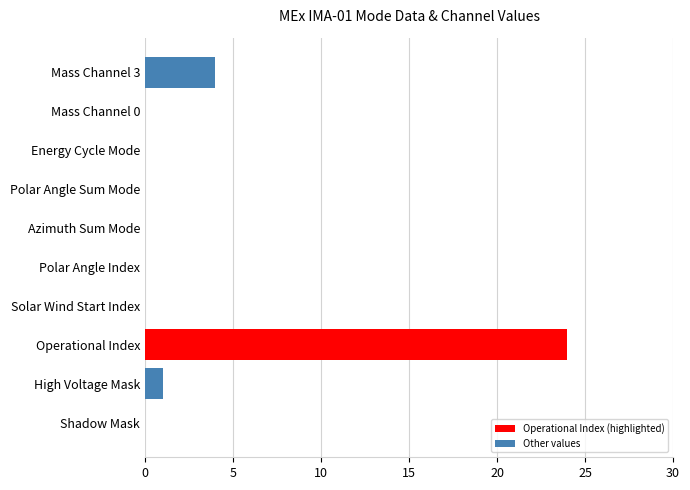

Where is the data nearest to the value 12?

Mass Channel 3